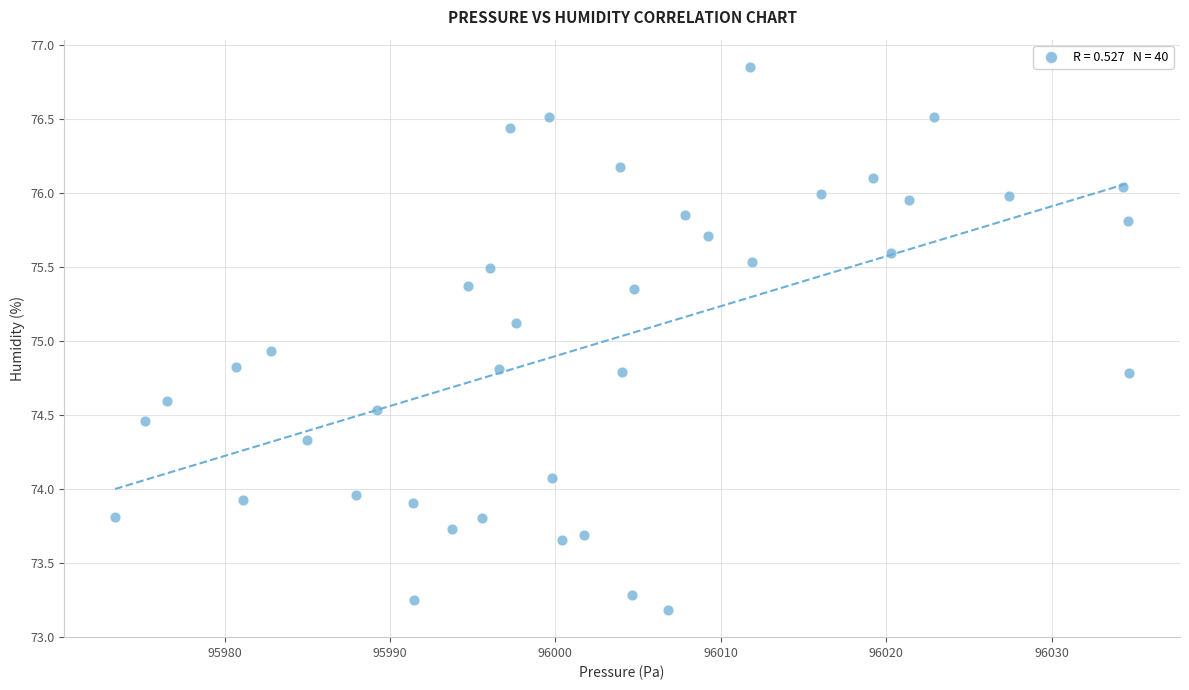

What is the range of X values (max minus min)?

61.3